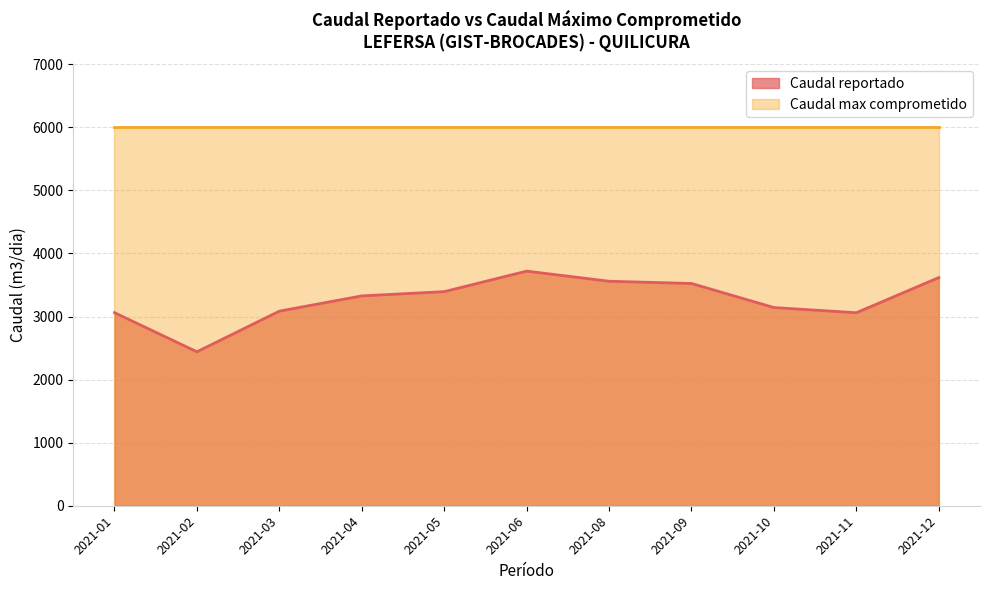

True or false: there are more than 2 points higher than both neighbors.

False